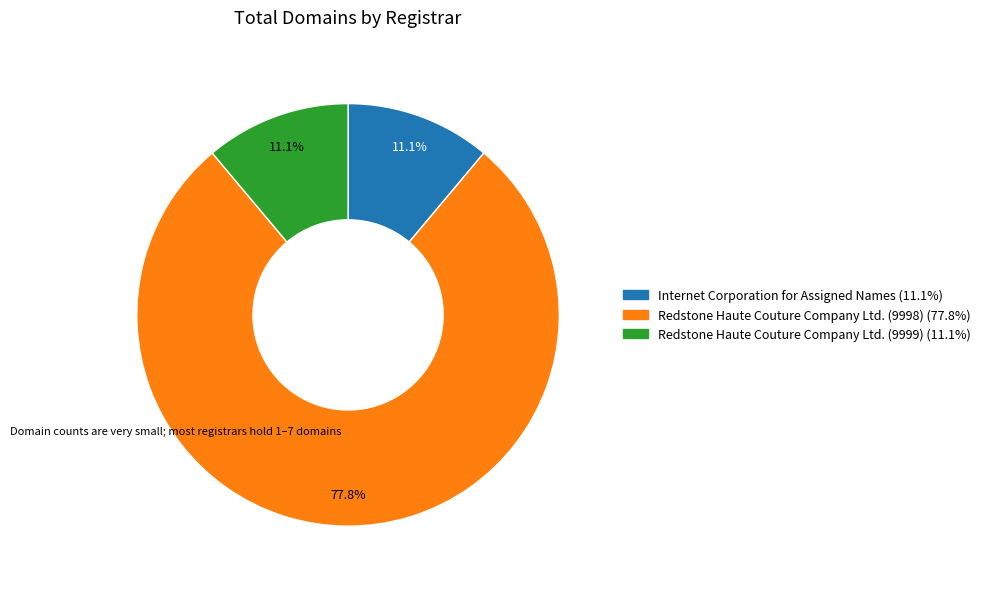

How many segments does this pie chart have?

3